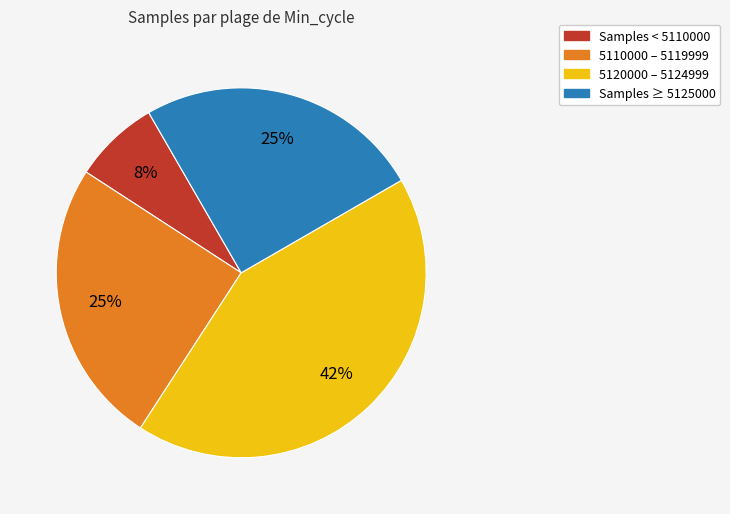

To the nearest percent, what is the average slice percentage?

25%